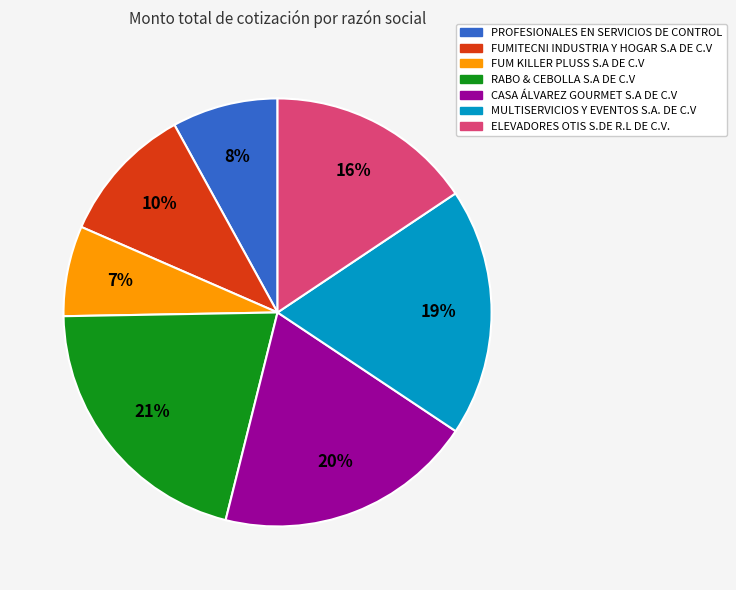

Which slice is the smallest?

FUM KILLER PLUSS S.A DE C.V